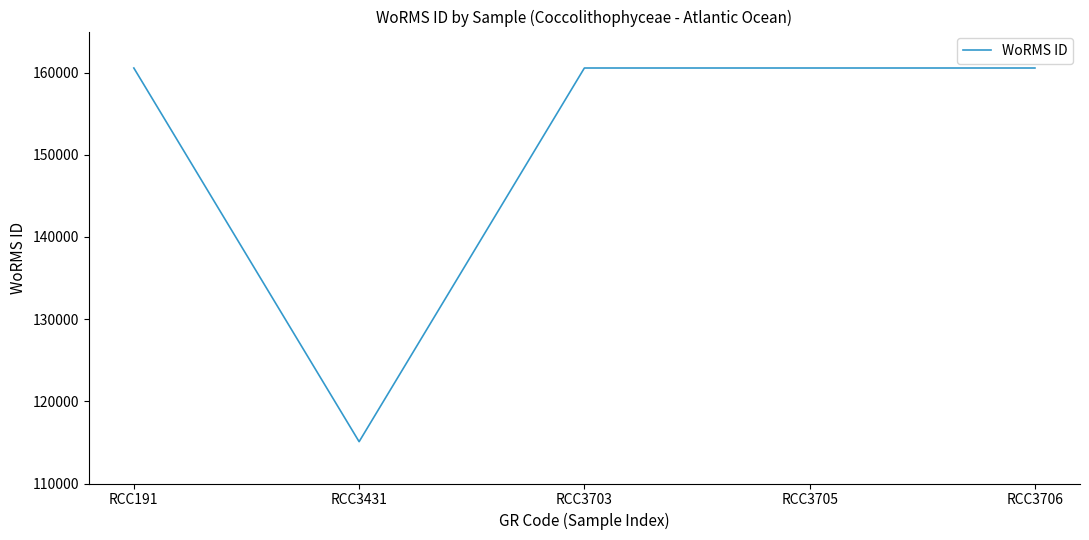

What is the difference between the second highest and minimum values?

45474